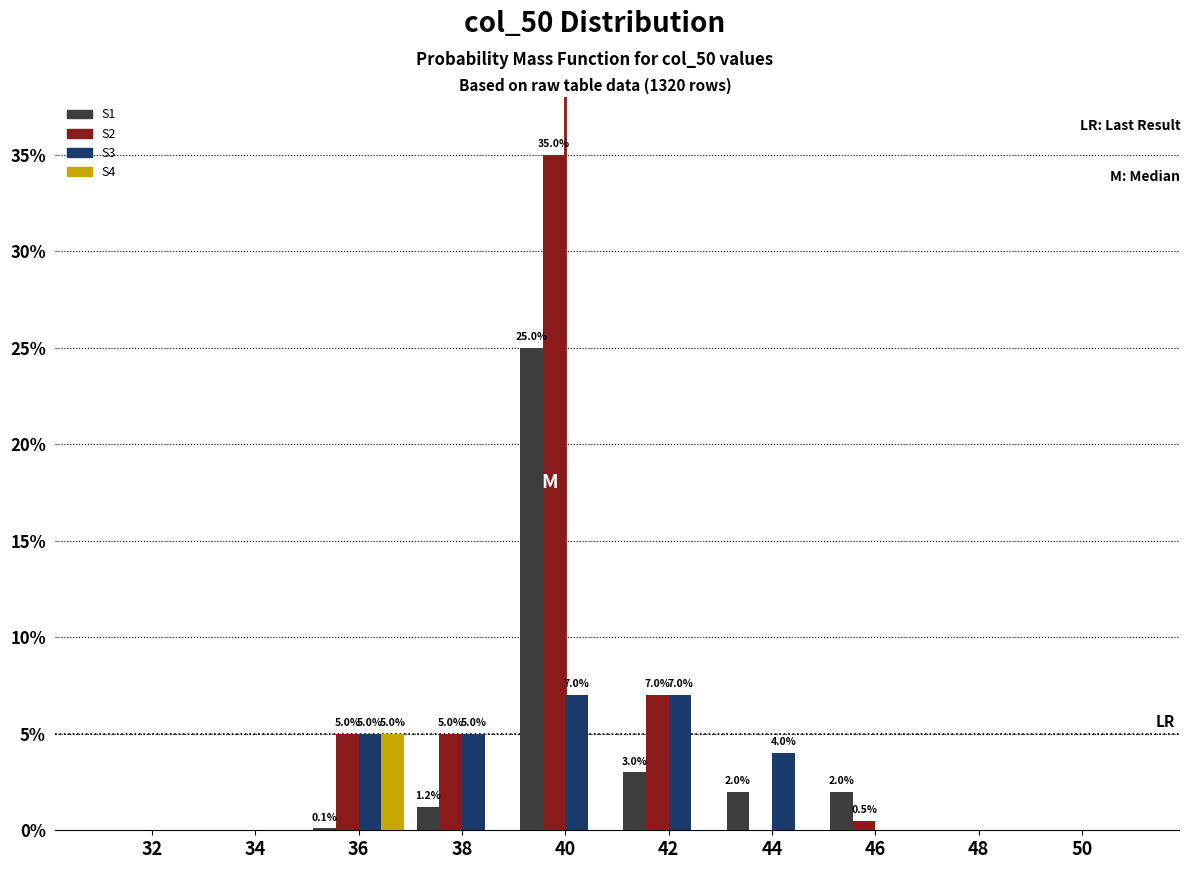

The value of S1 at 34 is 12.7. True or false?

False